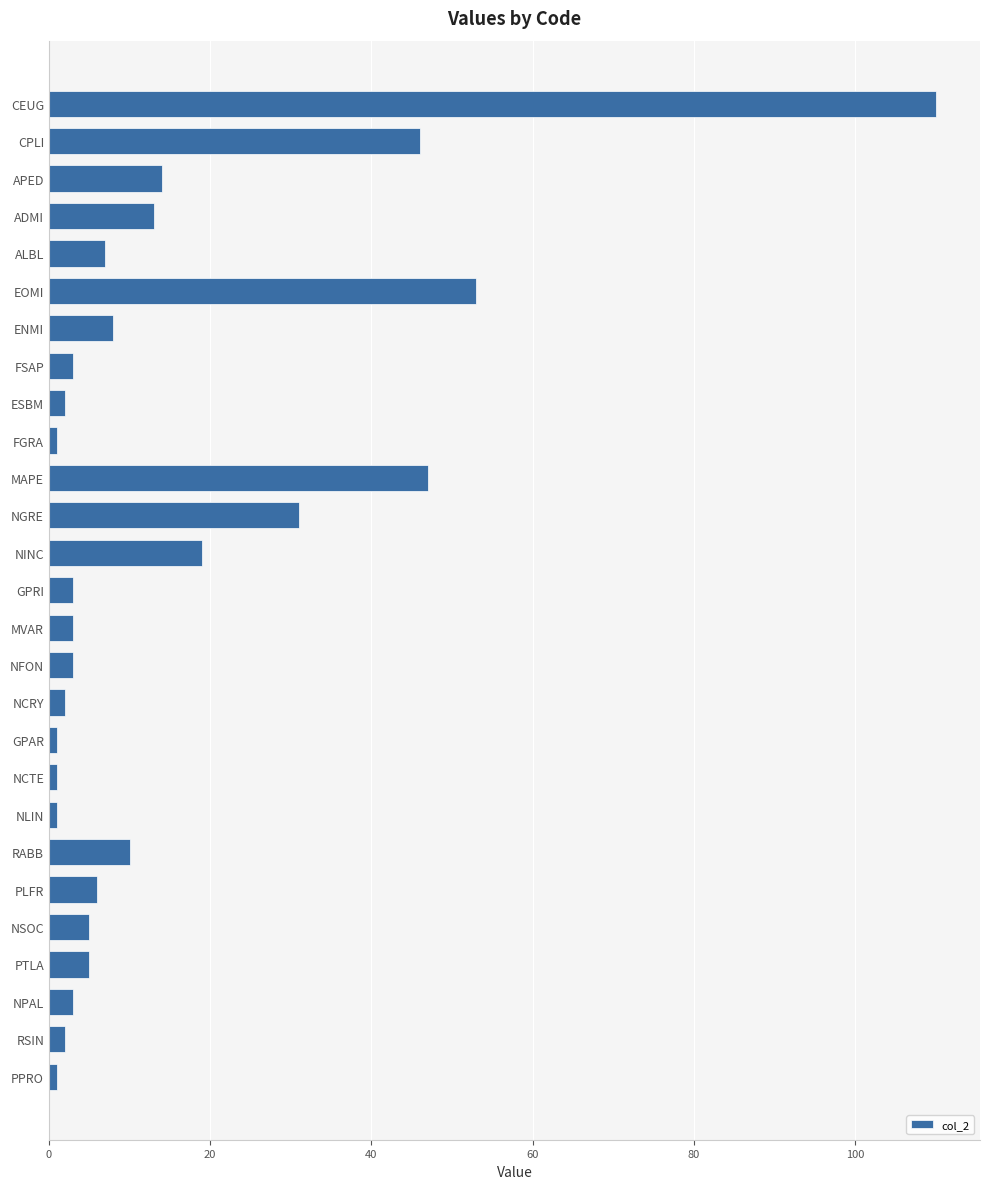

What is the greatest value displayed?

110